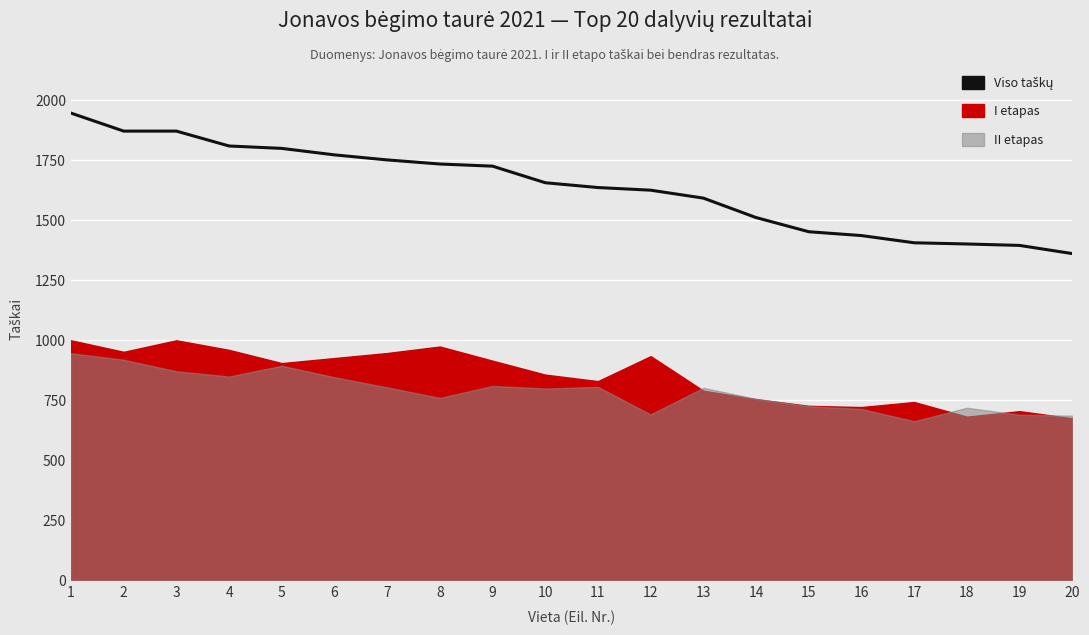

Which label corresponds to the largest value in the chart?

1